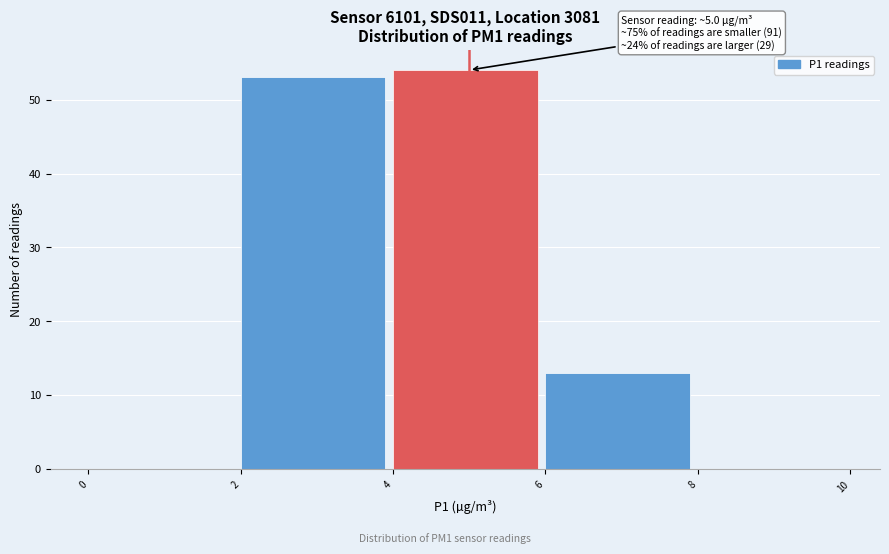

Over which range of the x-axis is the bar tallest?

4 to 6